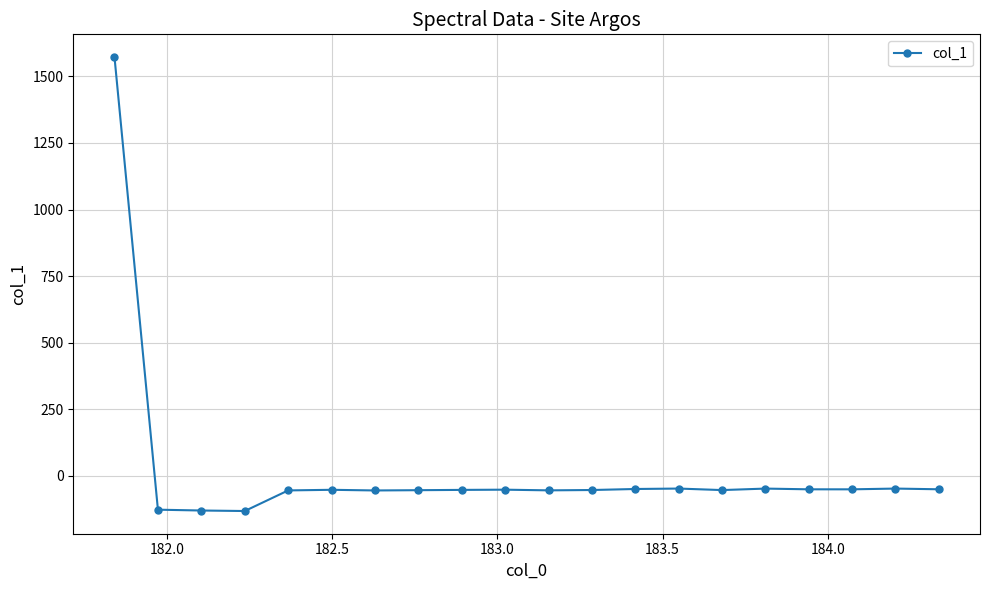

True or false: there are more than 1 points higher than both neighbors.

True